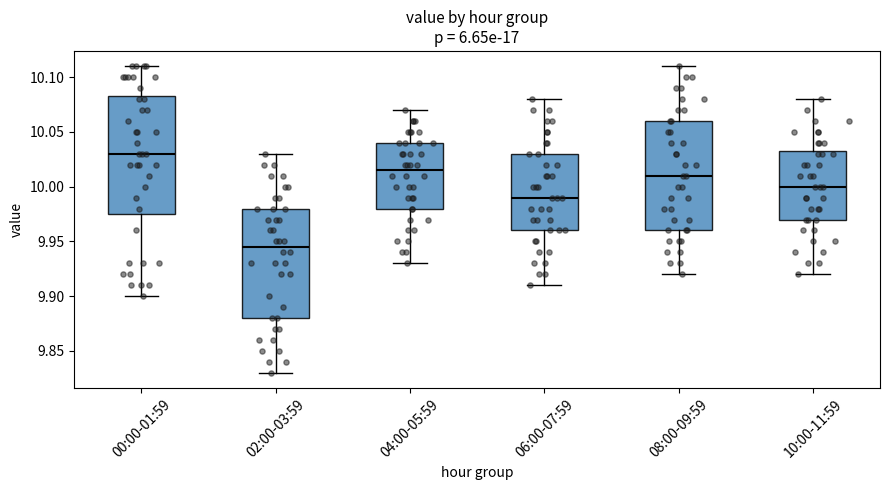

Where does the lower whisker of the box for 08:00-09:59 end on the y-axis? The values are not printed on the chart, so give them approximately, as read against the axis.

9.920